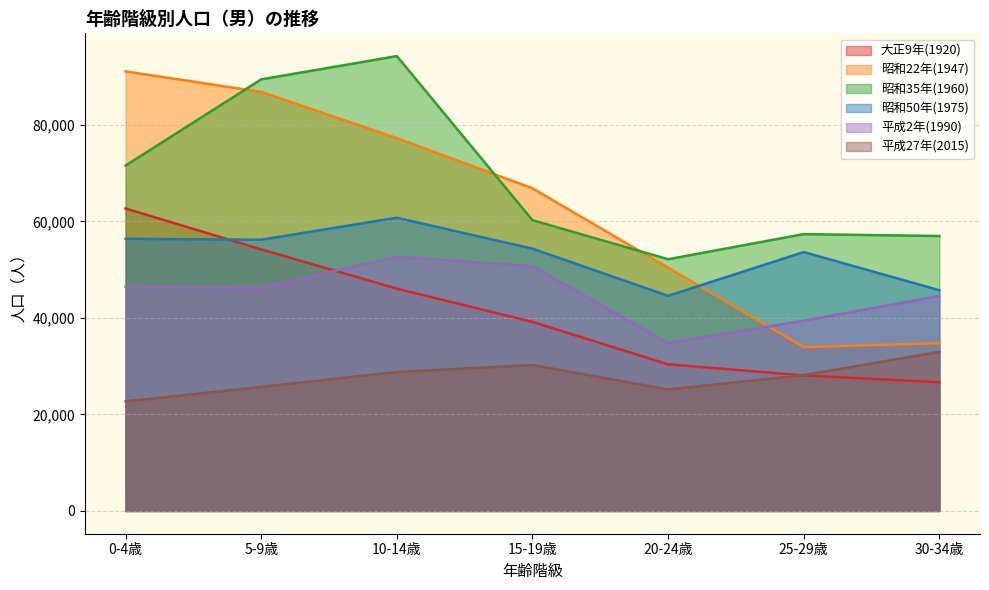

Which category has the highest value in the 平成27年(2015) series?

30-34歳